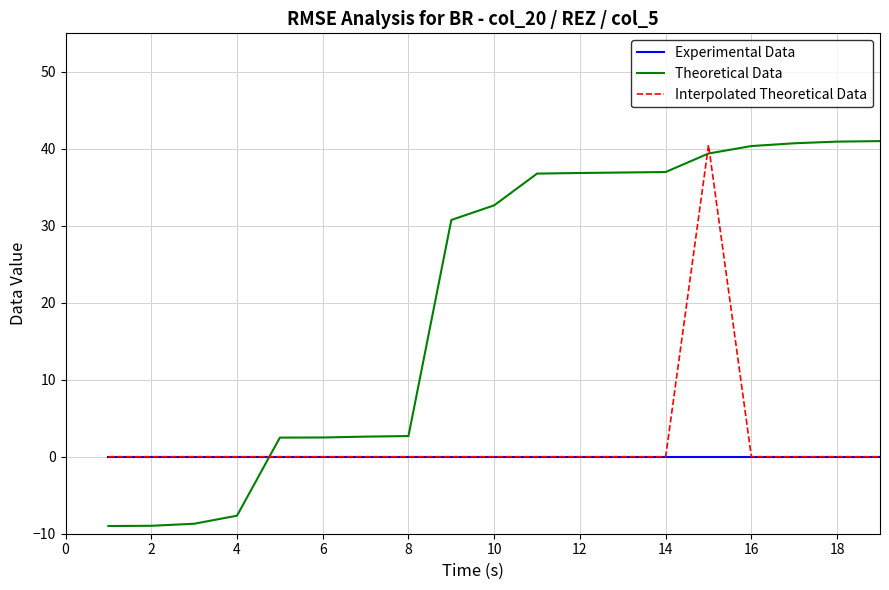

What is the greatest value displayed?

41.0